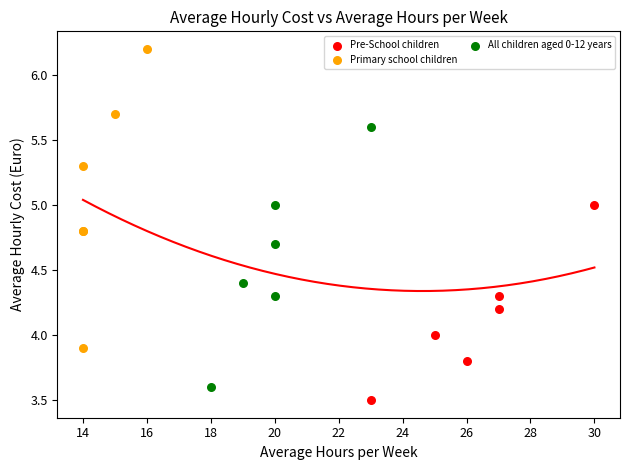

Which series contains the highest Y value?

Primary school children